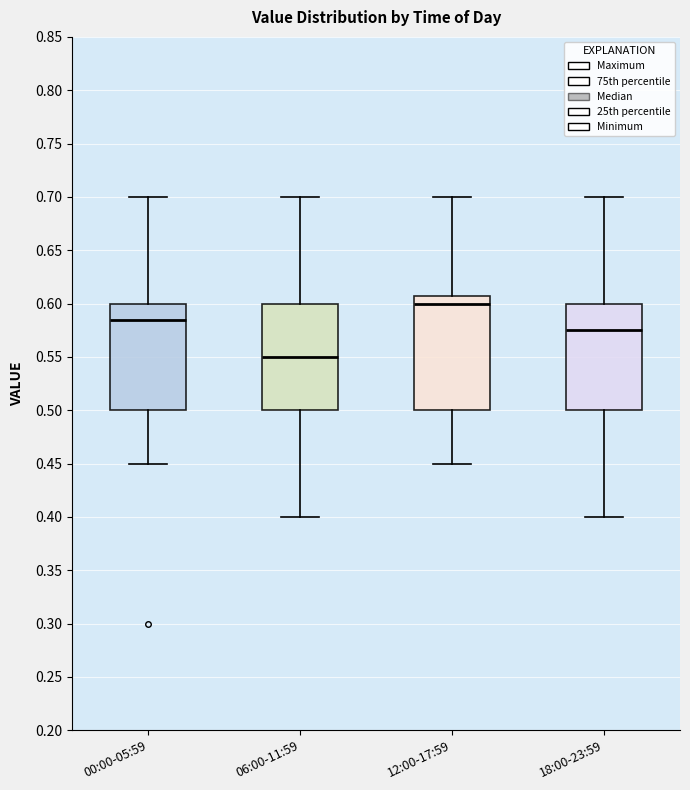

Which box has the highest median line?

12:00-17:59